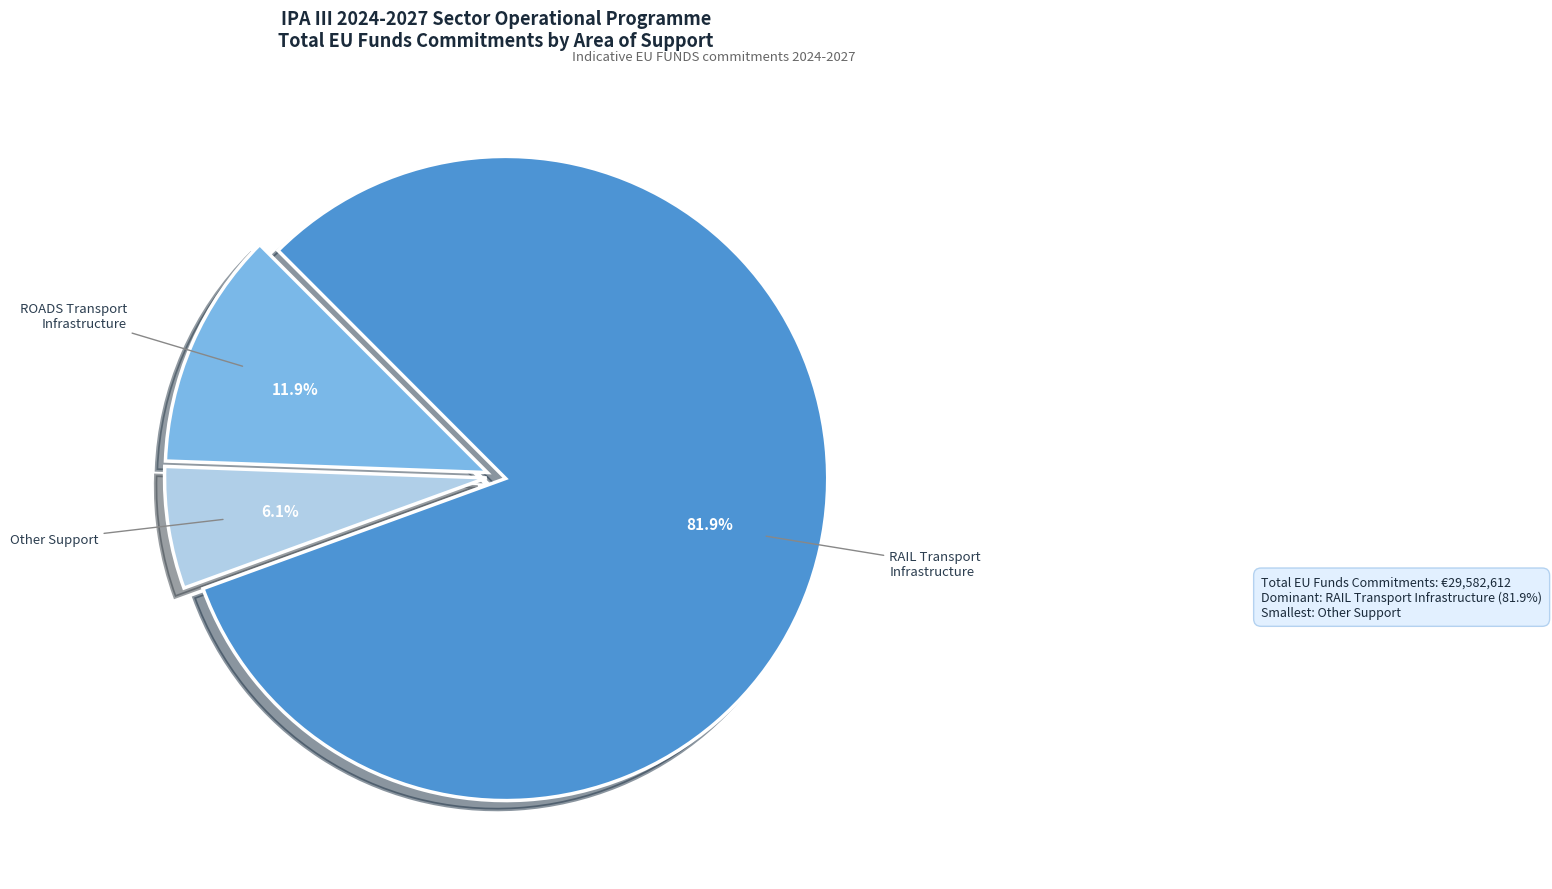

Between RAIL Transport Infrastructure and ROADS Transport Infrastructure, which is larger?

RAIL Transport Infrastructure